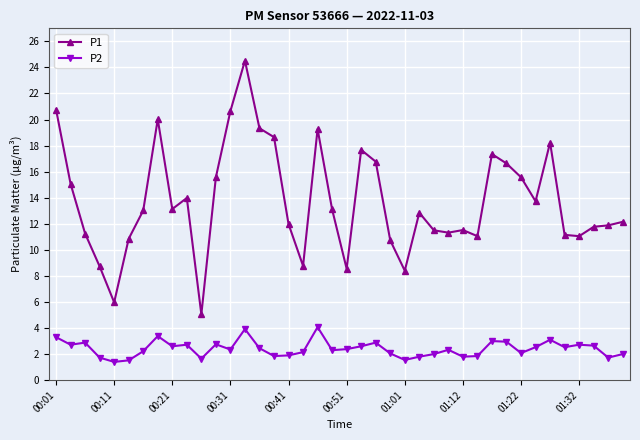

Is this an area chart (filled region under the line)?

No